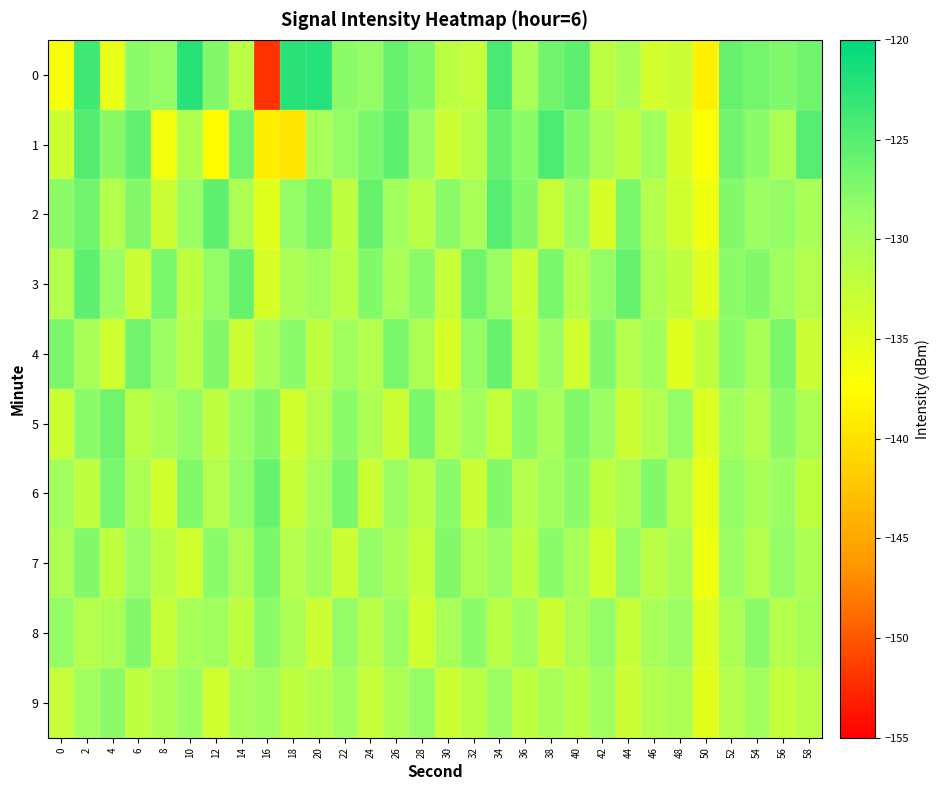

What is the total value across all series at 54?

-1290.6